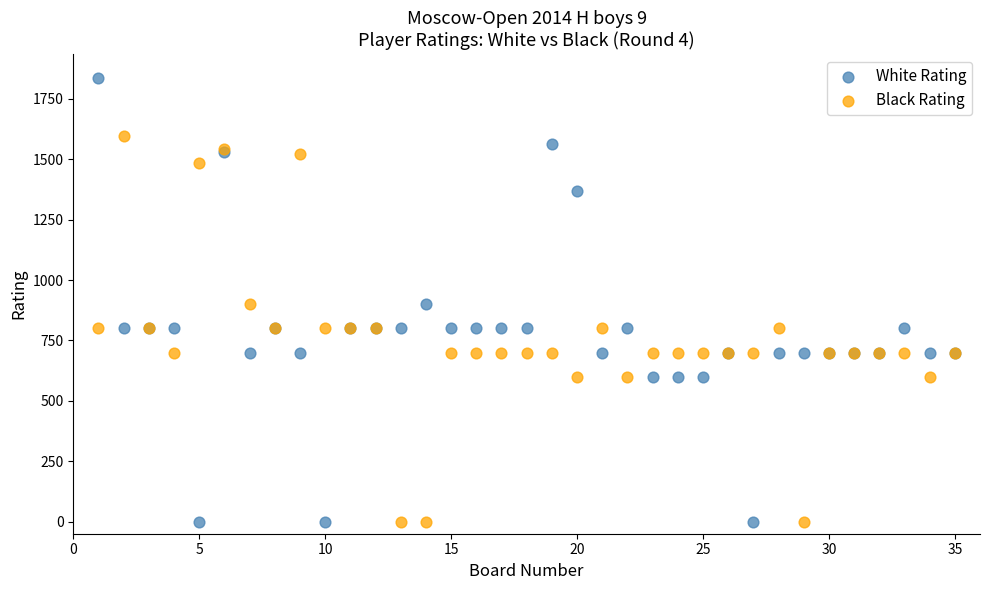

Which series contains the highest Y value?

White Rating